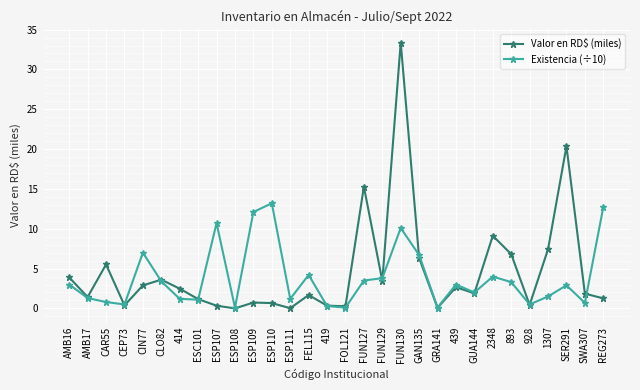

The value of Existencia (÷10) at 2348 is 2.3. True or false?

False